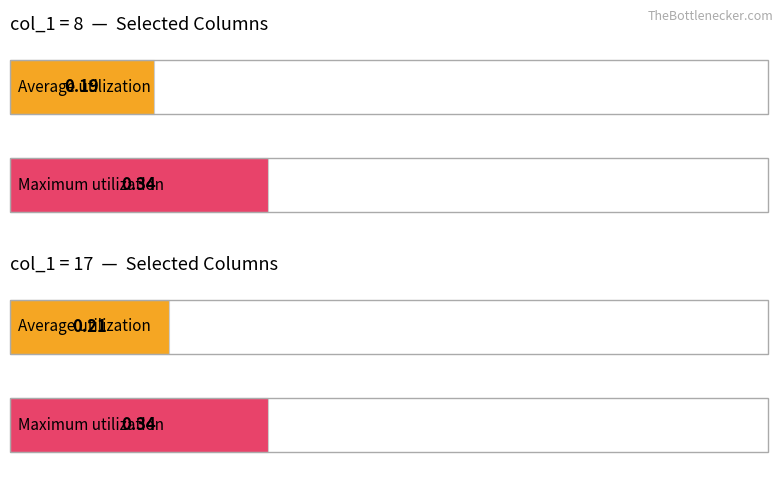

How many bars are there in each group?

2